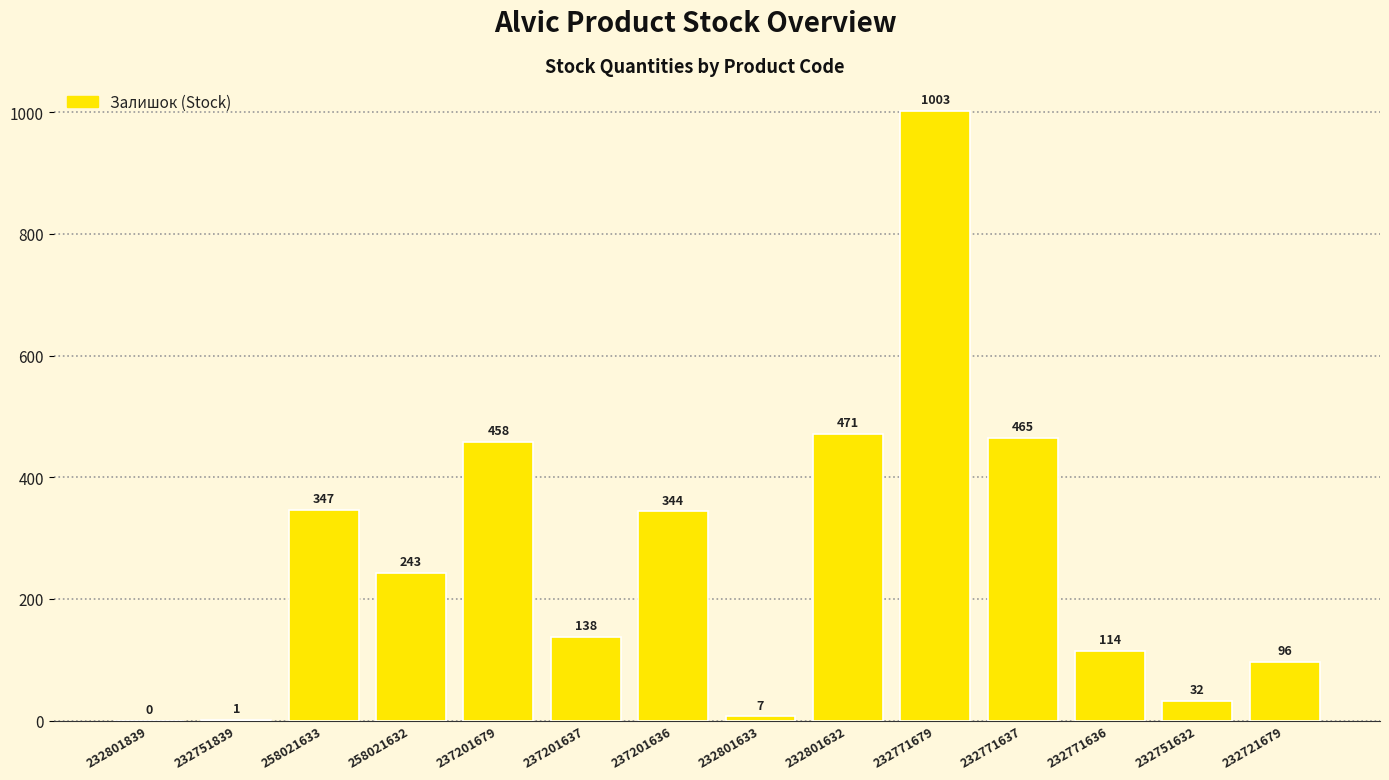

Reading left to right, what are all the values shown in this chart?

0	1	347	243	458	138	344	7	471	1003	465	114	32	96